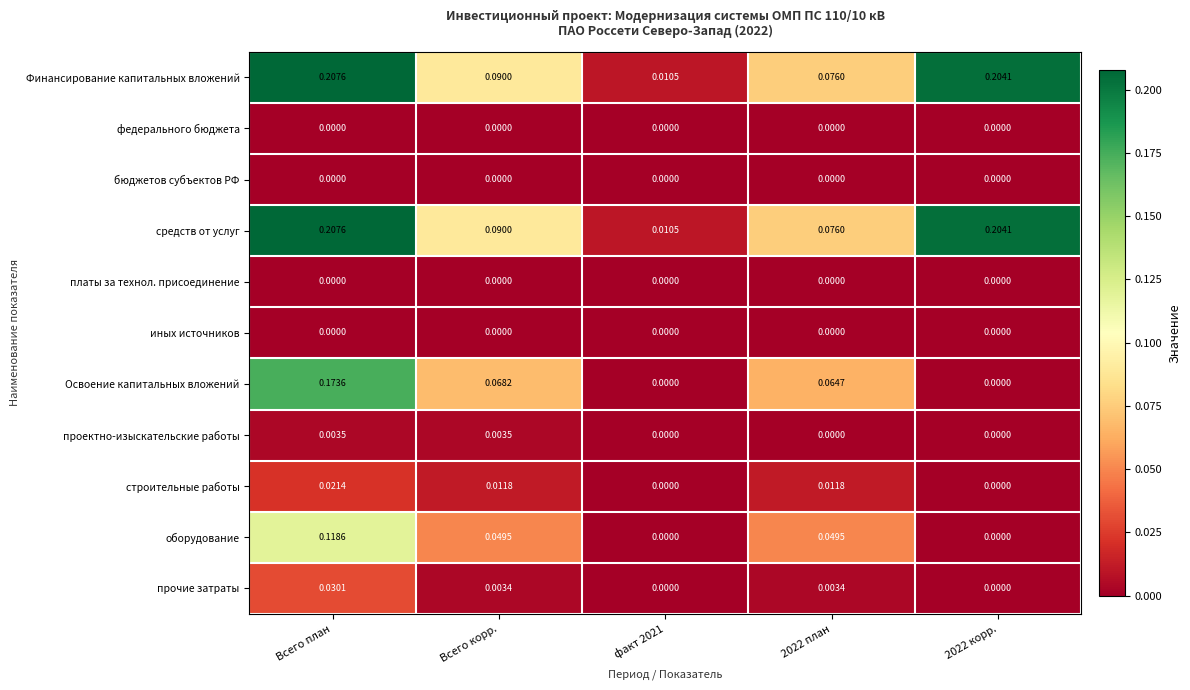

Which category has the highest value in the прочие затраты series?

Всего план